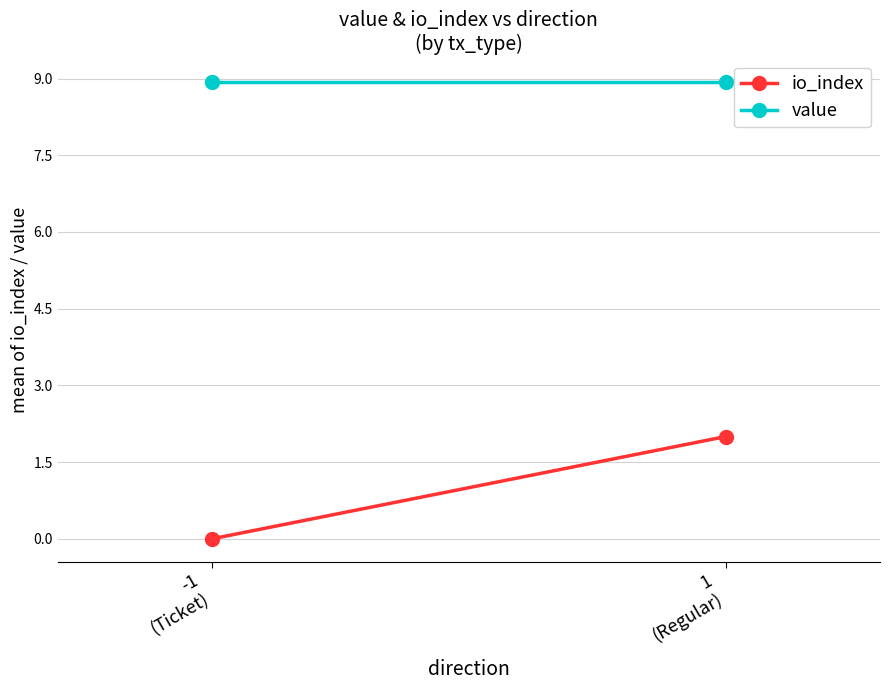

At how many categories does at least one series exceed 1?

2